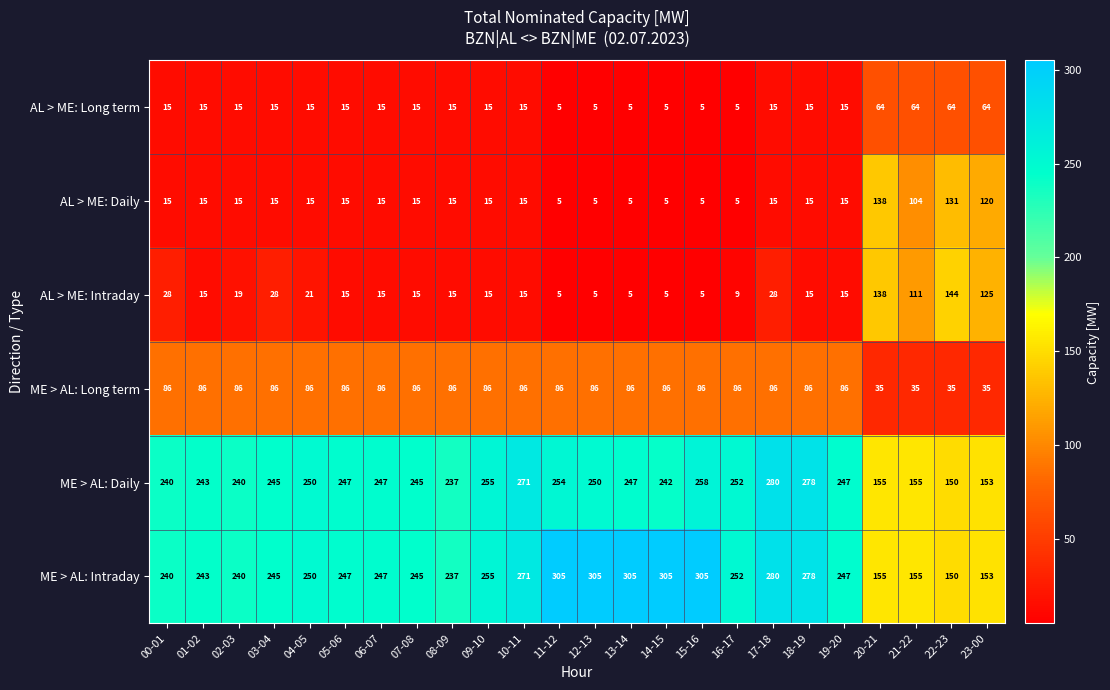

What is the total value across all series at 11-12?

660